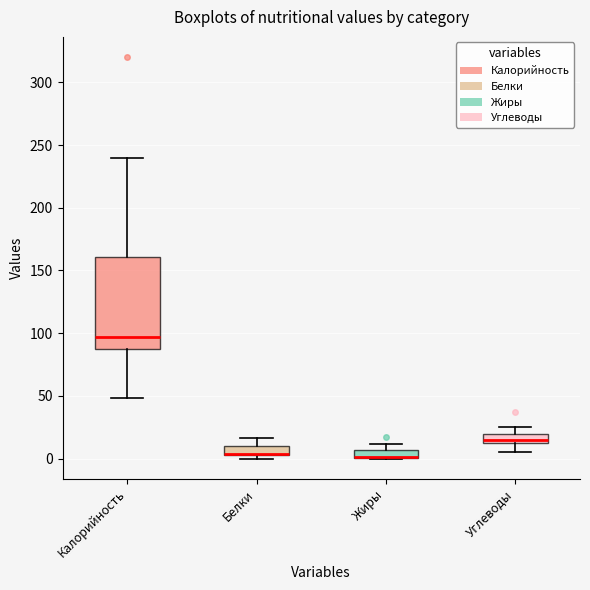

Where is the lower edge of the box for Калорийность on the y-axis? The values are not printed on the chart, so give them approximately, as read against the axis.

90